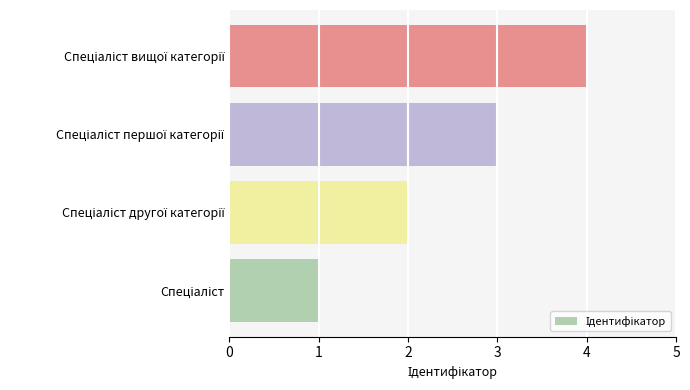

Does the chart contain stacked bars?

No